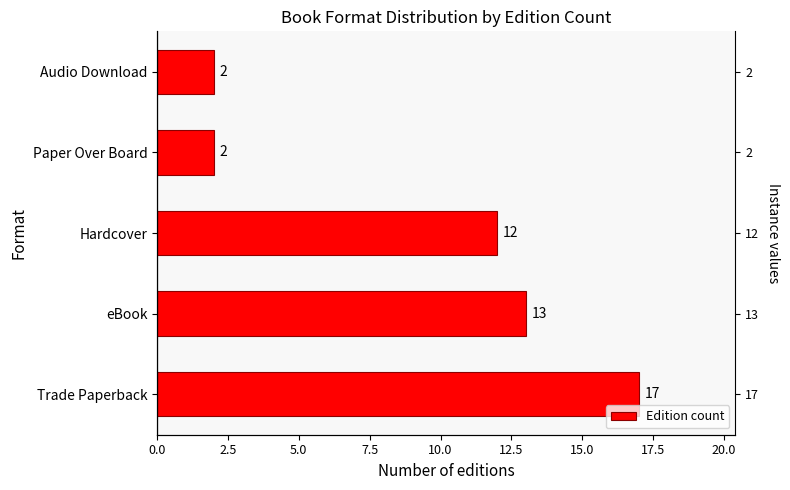

True or false: the data shows 10 at Trade Paperback.

False